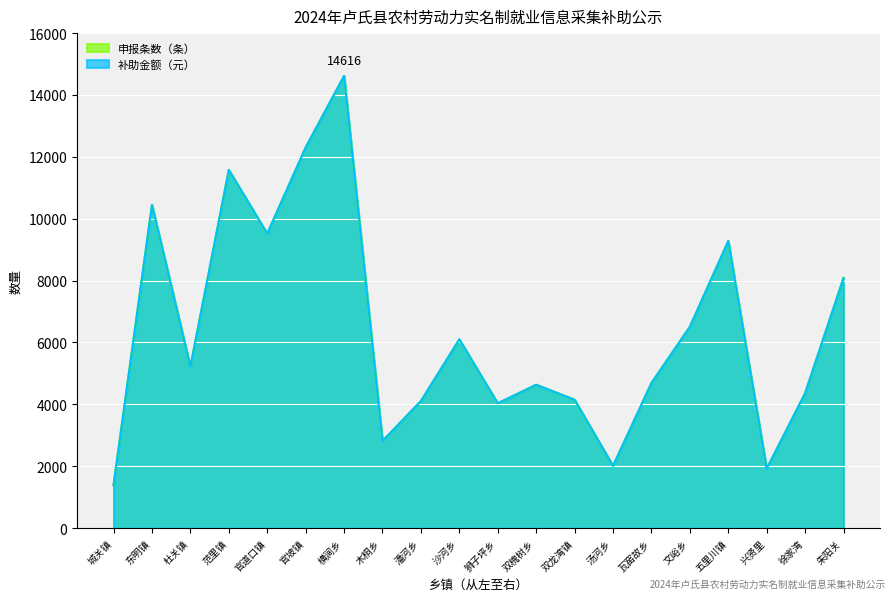

What is the difference between the second highest and minimum values in the 补助金额（元） series?

10913